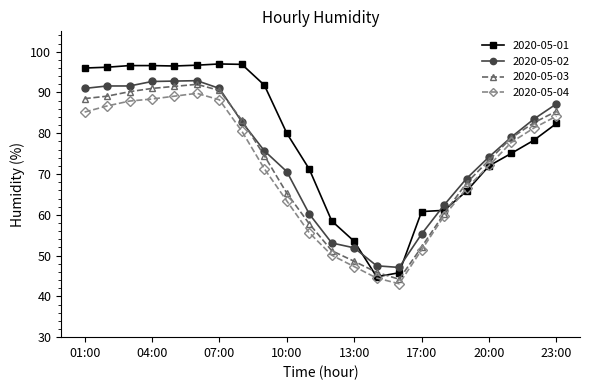

What are all the series names shown in the legend?

2020-05-01, 2020-05-02, 2020-05-03, 2020-05-04